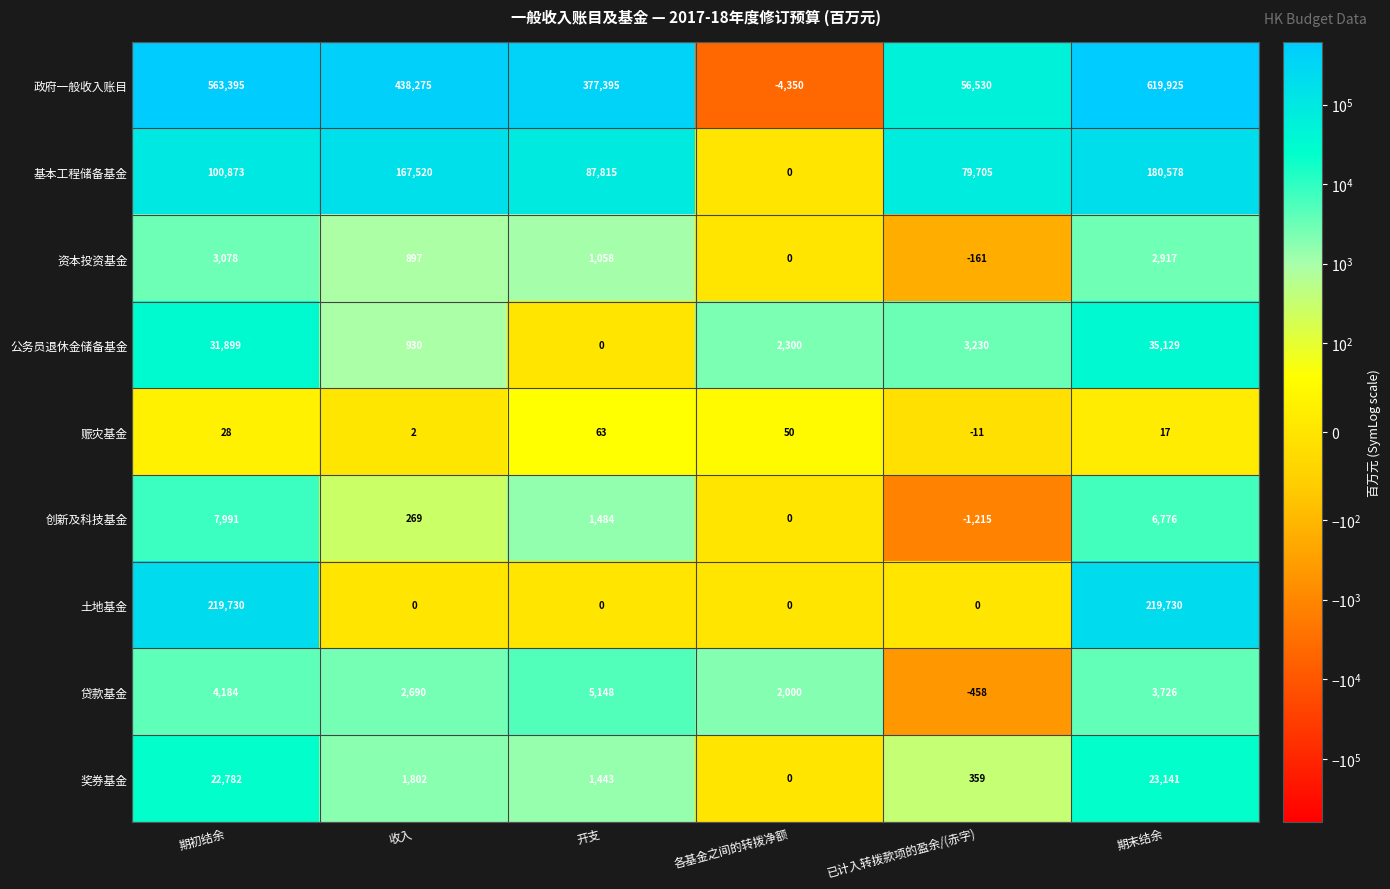

True or false: 创新及科技基金 has a value of 0 at 各基金之间的转拨净额.

True